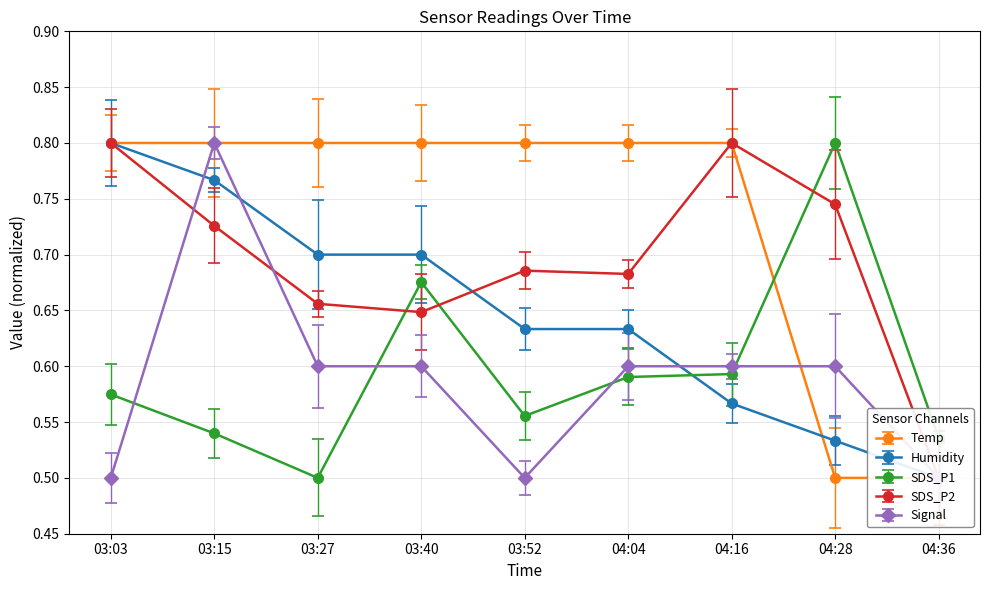

True or false: Signal and SDS_P1 intersect in this chart.

True